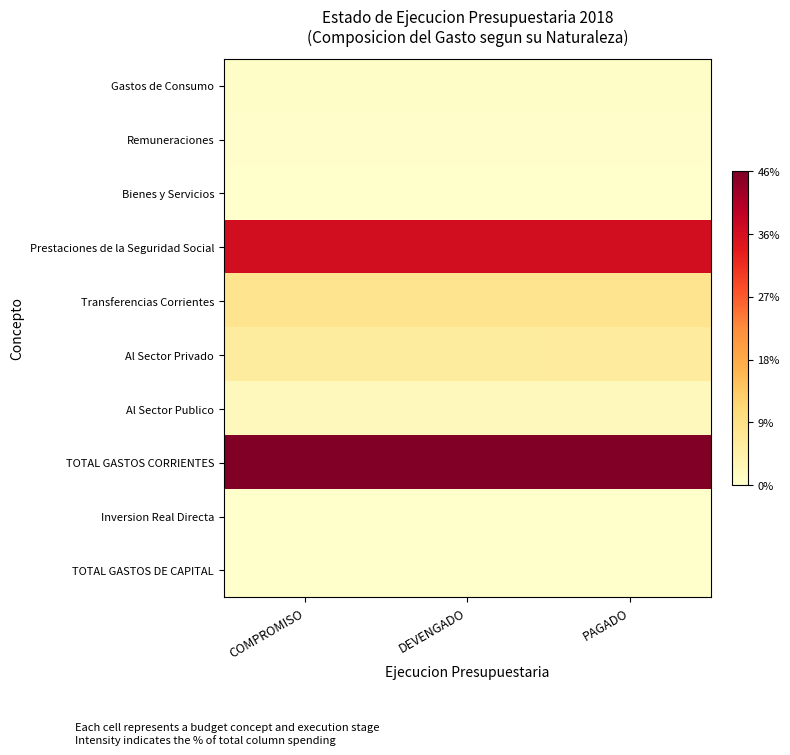

Count the number of data series in this chart.

10